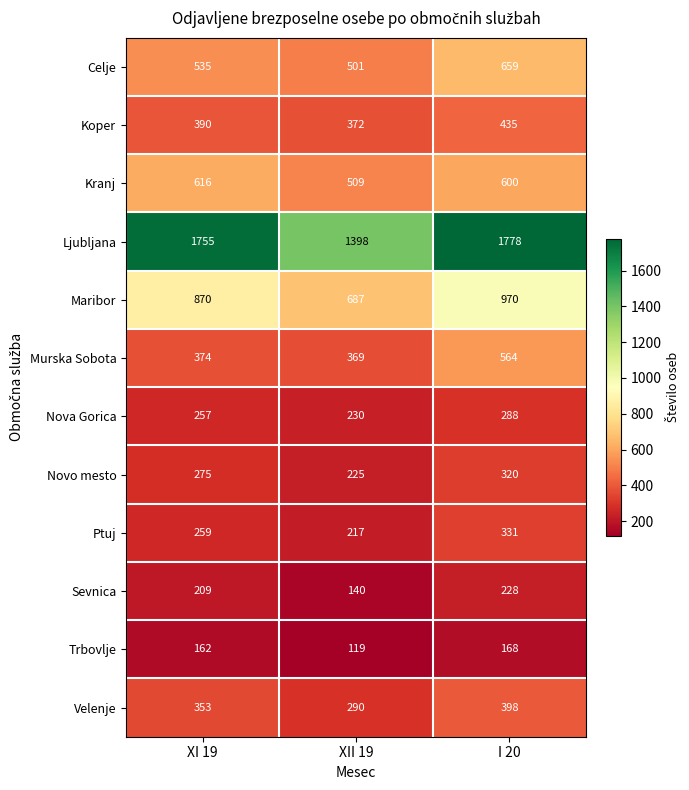

At which label is Kranj closest to 562?

I 20